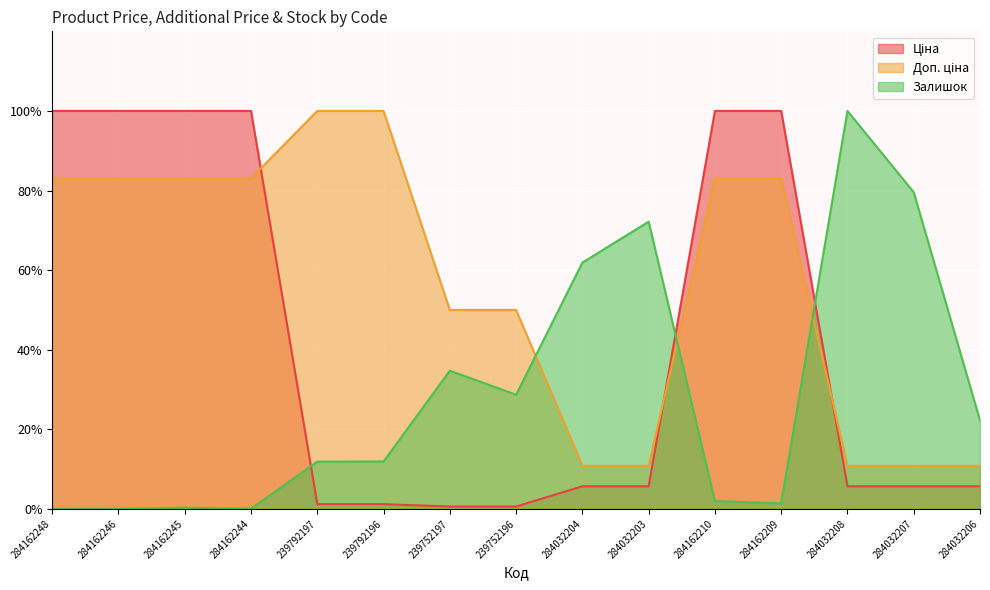

What is the sum of all Ціна values?

632.0